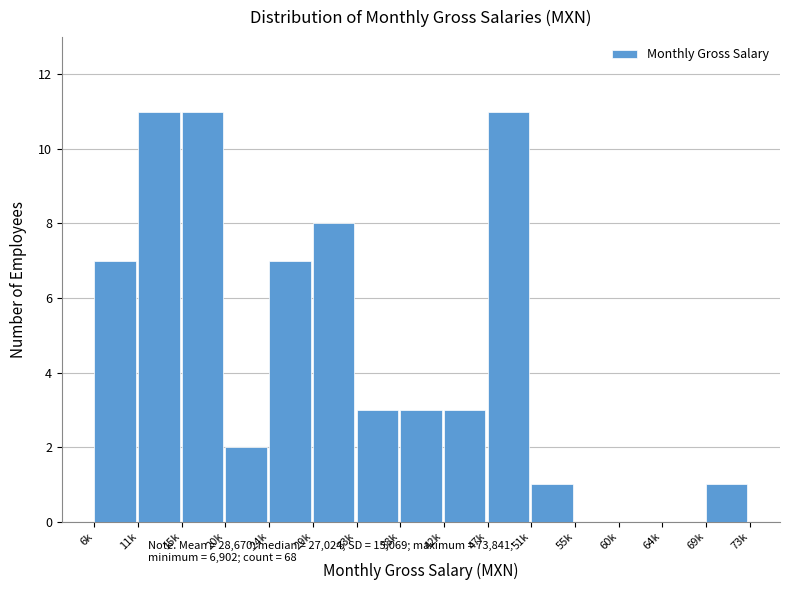

Reading left to right, extract all data points from this chart.

6k=7	11k=11	15k=11	20k=2	24k=7	29k=8	33k=3	38k=3	42k=3	47k=11	51k=1	55k=0	60k=0	64k=0	69k=1